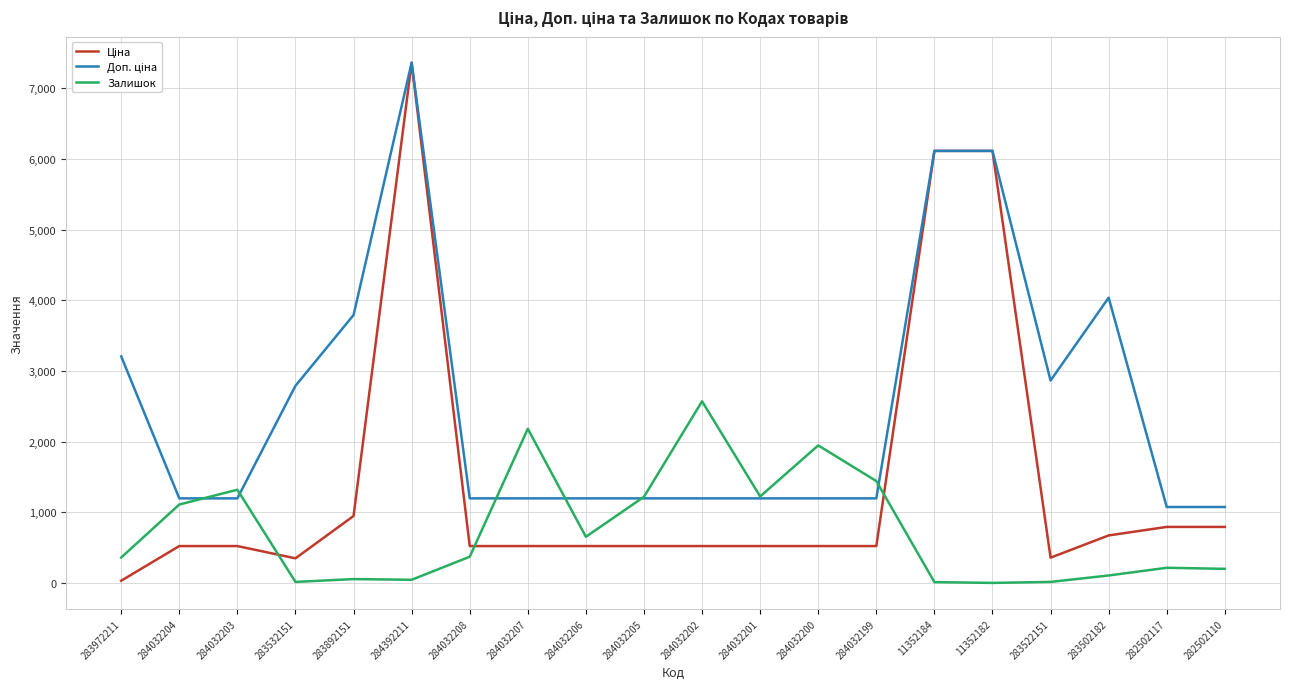

Is it true that Залишок equals 1795.6 at 284032205?

False